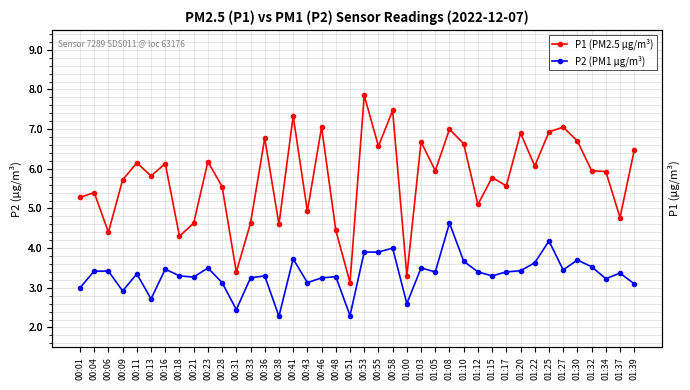

True or false: P2 (PM1 µg/m³) and P1 (PM2.5 µg/m³) intersect in this chart.

False